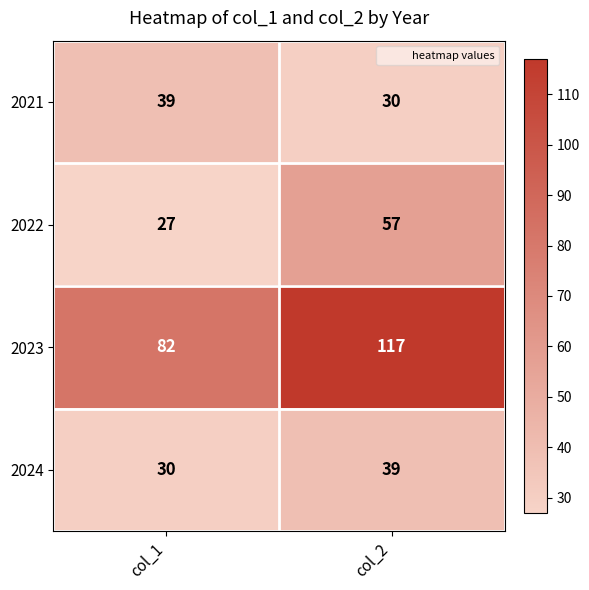

How many data points does each series have?

2